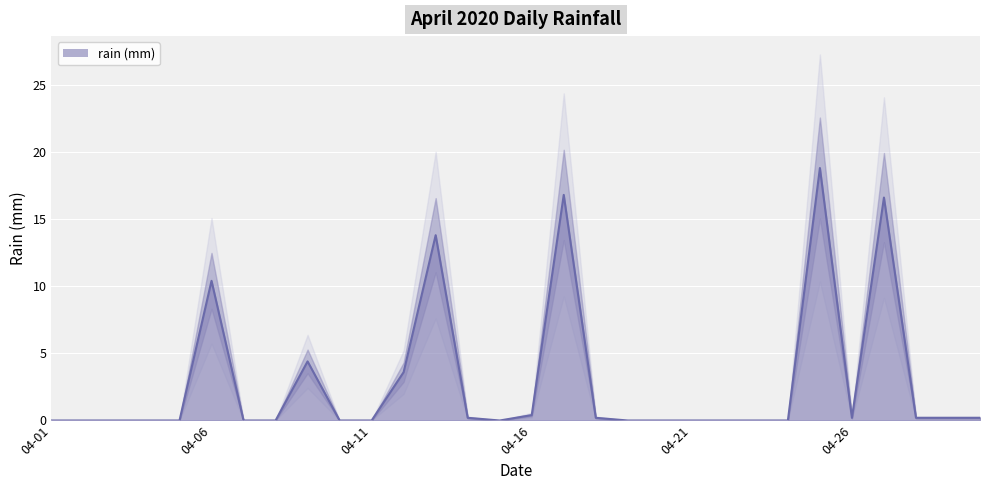

What is the approximate value at 2020-04-13?

13.8